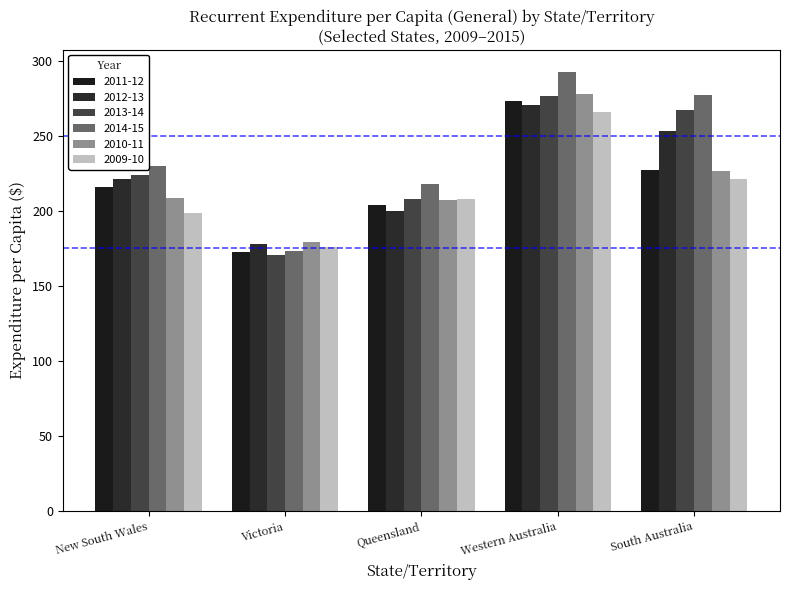

At which label does 2013-14 first exceed 223?

New South Wales